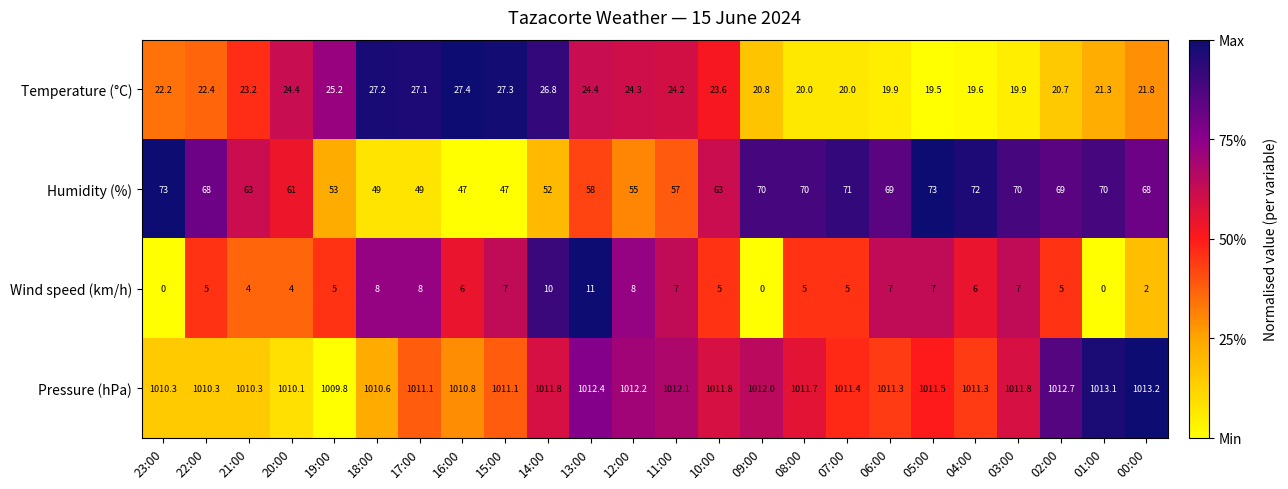

What is the difference between the second highest and second lowest values in the Pressure (hPa) series?

3.0